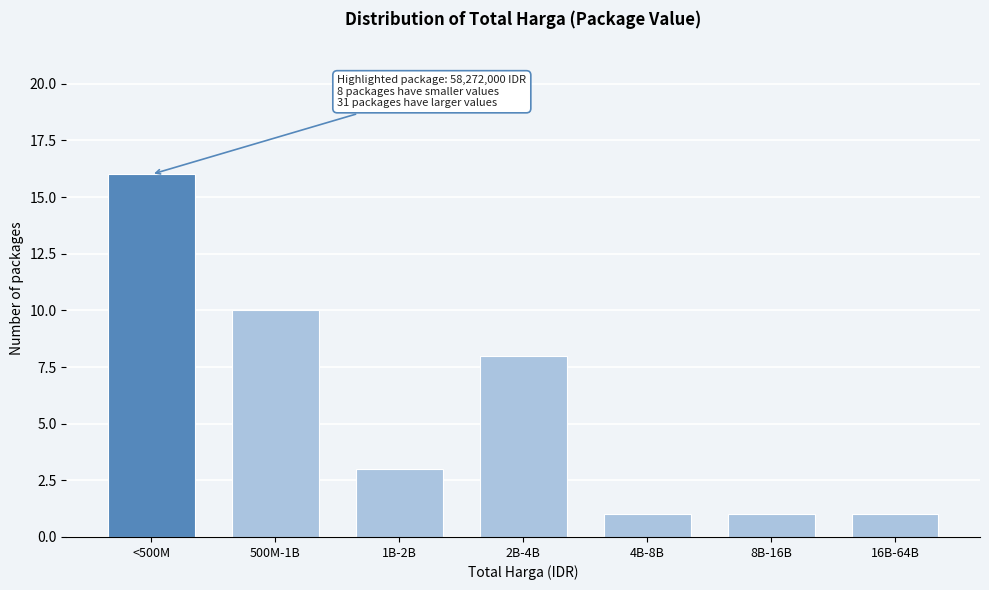

Reading right to left, transcribe all the data shown in this chart.

16B-64B=1	8B-16B=1	4B-8B=1	2B-4B=8	1B-2B=3	500M-1B=10	<500M=16